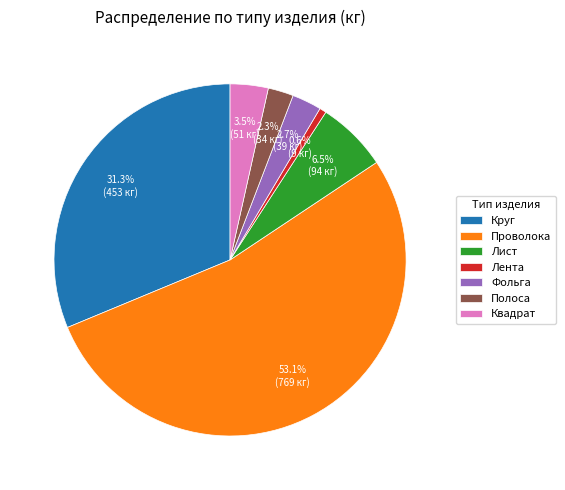

Is the sum of Лента and Лист greater than half?

No